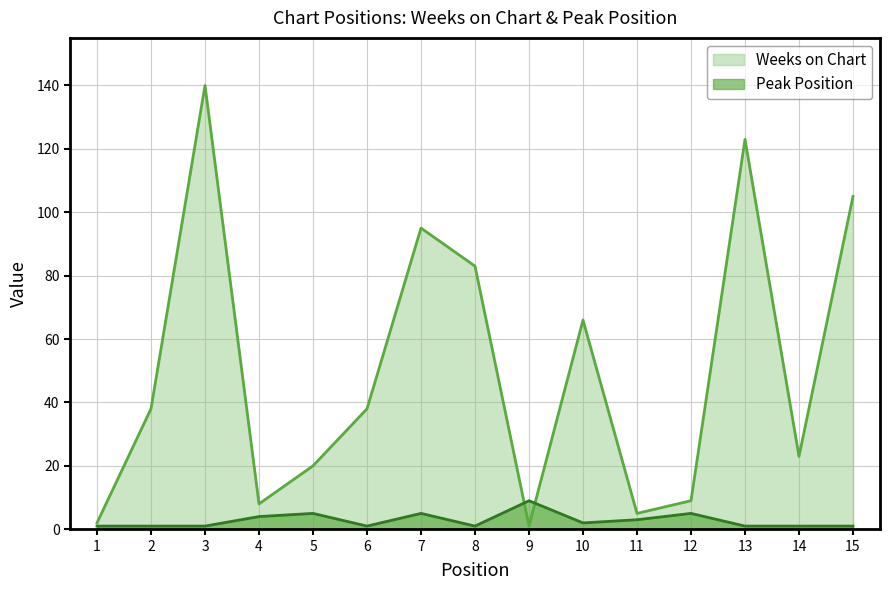

At which category is the sum across all series the highest?

3